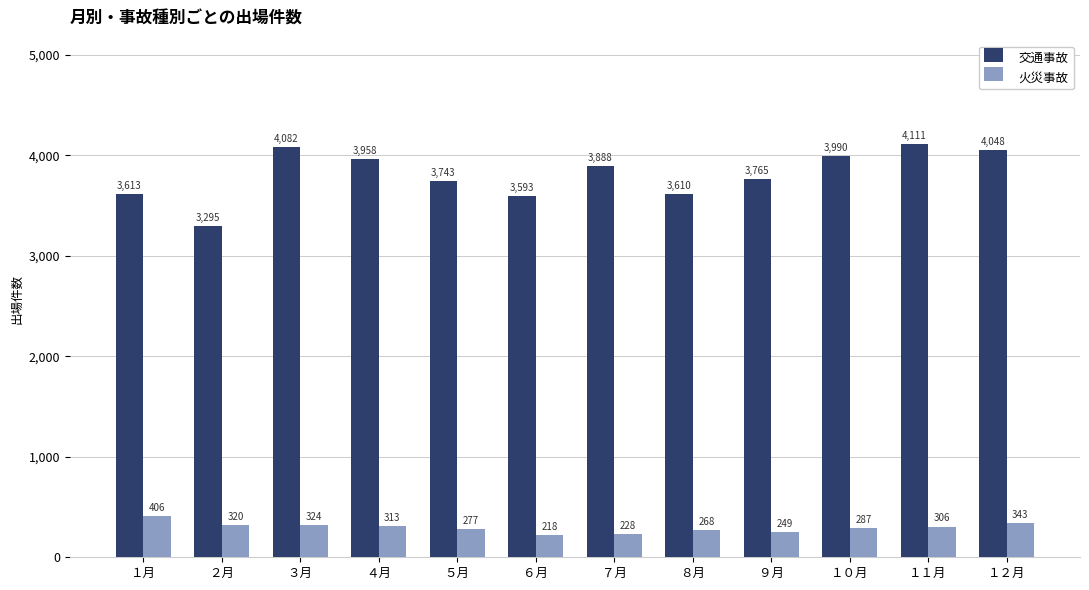

What is the average value of the 交通事故 series?

3808